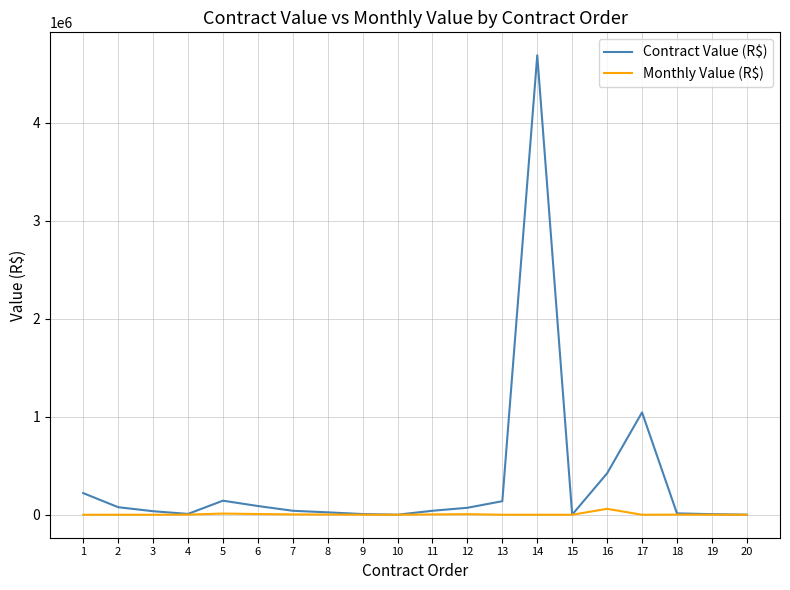

What is the sum of the Contract Value (R$) values at 17 and 13?

1182771.7